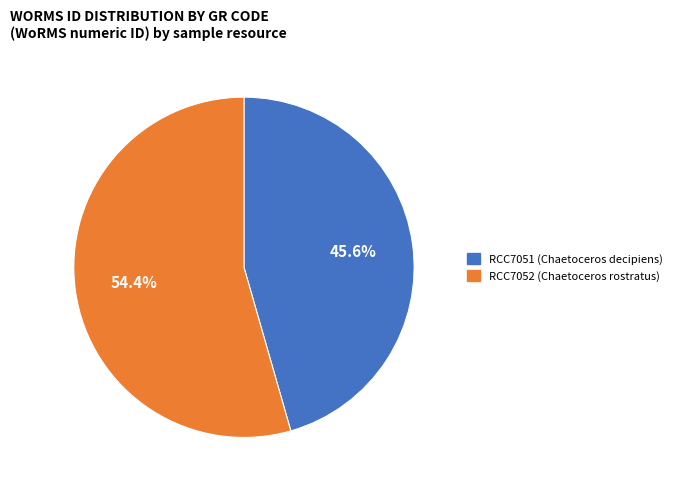

What is the total percentage of RCC7052 (Chaetoceros rostratus) and RCC7051 (Chaetoceros decipiens)?

100.0%